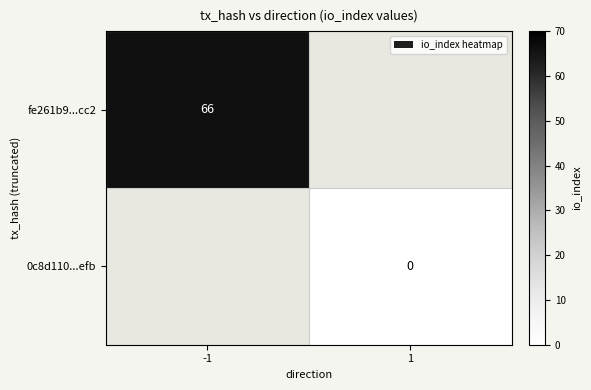

Is the value of 0c8d110...efb at -1 greater than the value of fe261b9...cc2 at -1?

No